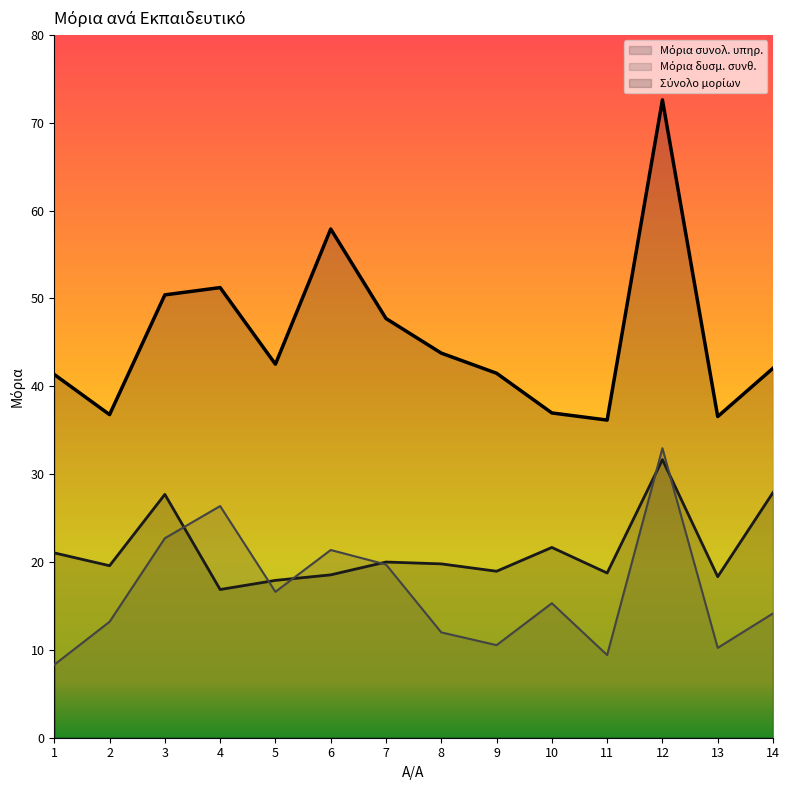

Where does the Μόρια δυσμ. συνθ. series first go above 15?

3